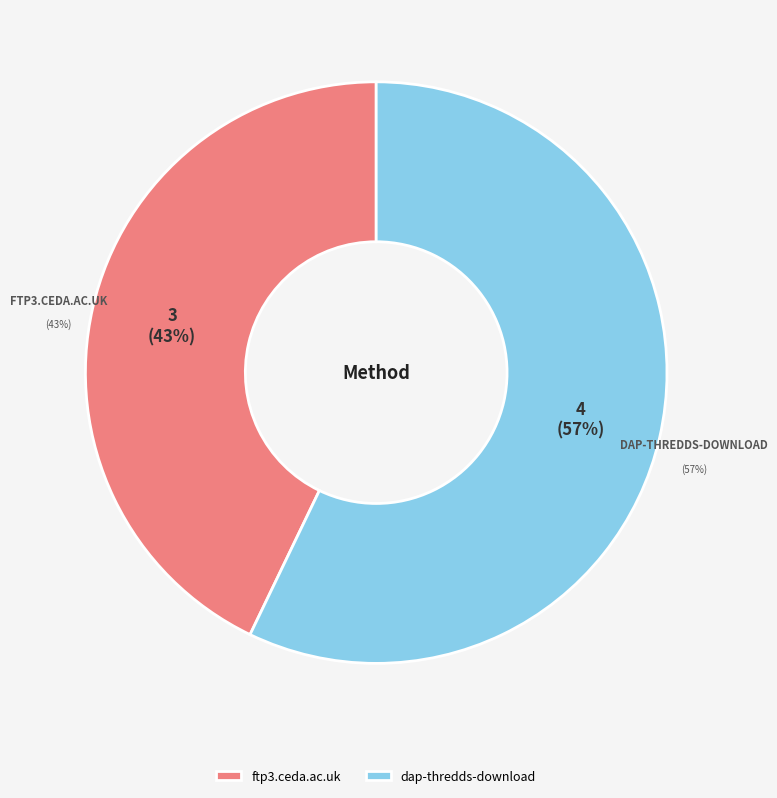

What is the change in value from ftp3.ceda.ac.uk to dap-thredds-download?

+1